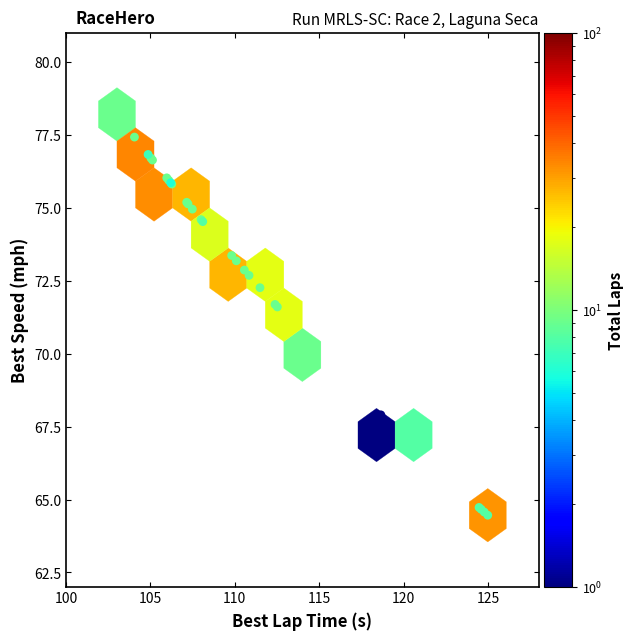

What Y value in the scatter plot is closest to 71?

70.7